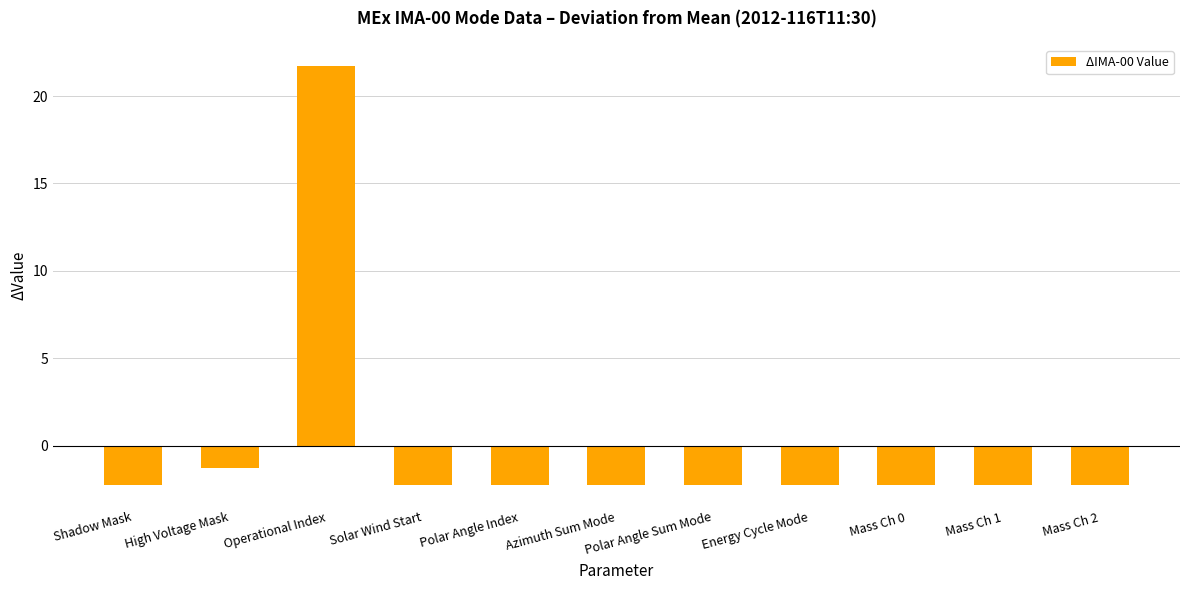

Which category has the highest value across all series?

Operational Index